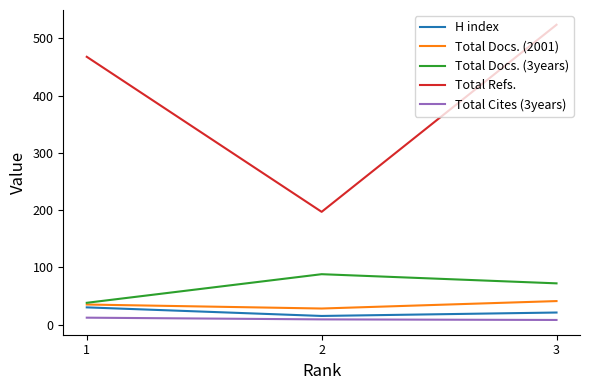

List the series in order of their peak value, lowest first.

Total Cites (3years), H index, Total Docs. (2001), Total Docs. (3years), Total Refs.